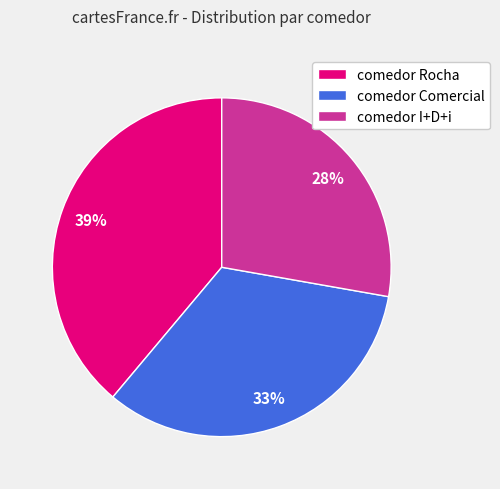

To the nearest percent, what portion does comedor Rocha represent?

39%